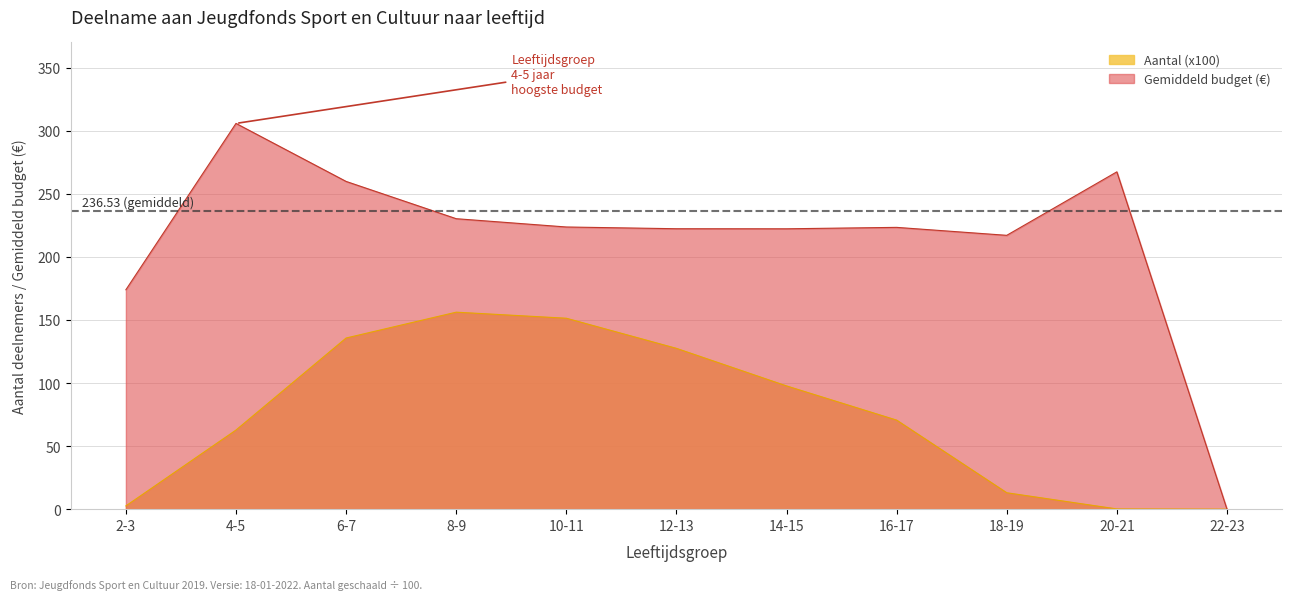

Reading left to right, transcribe all the data shown in this chart.

Aantal (x1000): 2-3=2.6	4-5=62.7	6-7=135.7	8-9=156.2	10-11=151.4	12-13=127.5	14-15=97.7	16-17=70.6	18-19=13.0	20-21=0.2	22-23=0.0
Gemiddeld budget: 2-3=173.9	4-5=305.8	6-7=259.8	8-9=230.3	10-11=223.7	12-13=222.3	14-15=222.3	16-17=223.4	18-19=217.1	20-21=267.4	22-23=0.0